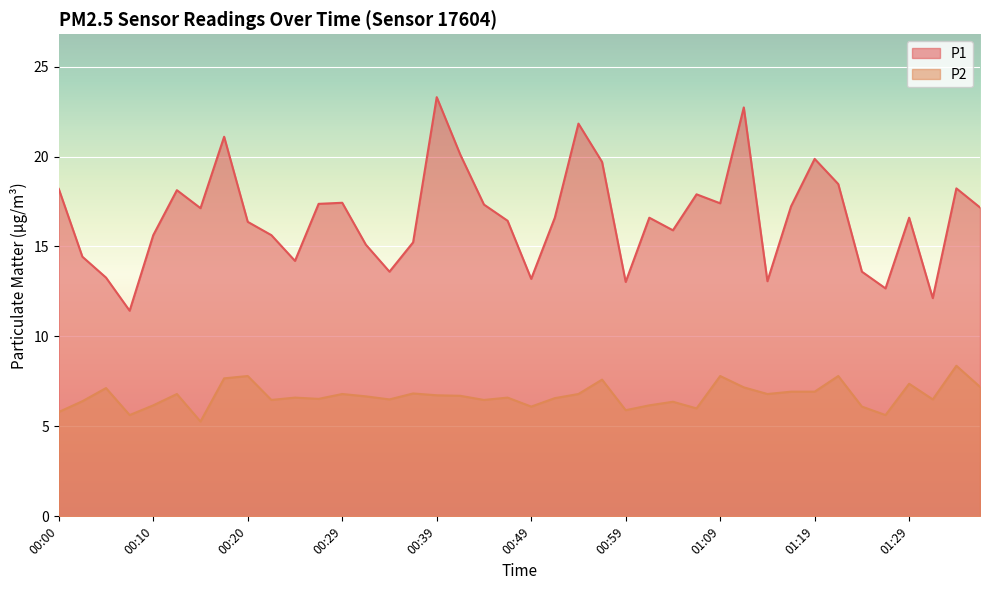

What is the label of the 21st point from the right?

00:47